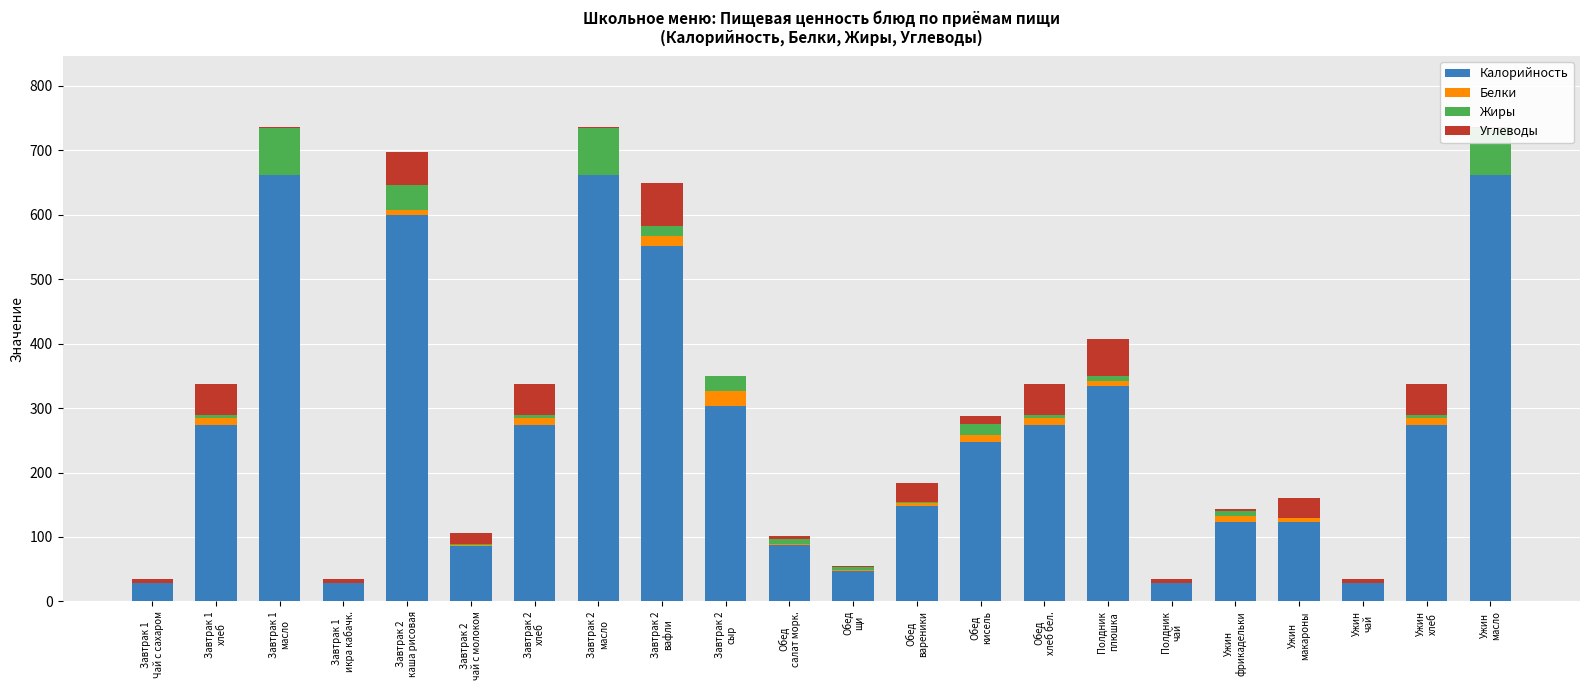

Rank the series at Завтрак 1
Чай с сахаром from lowest to highest value.

Жиры, Белки, Углеводы, Калорийность